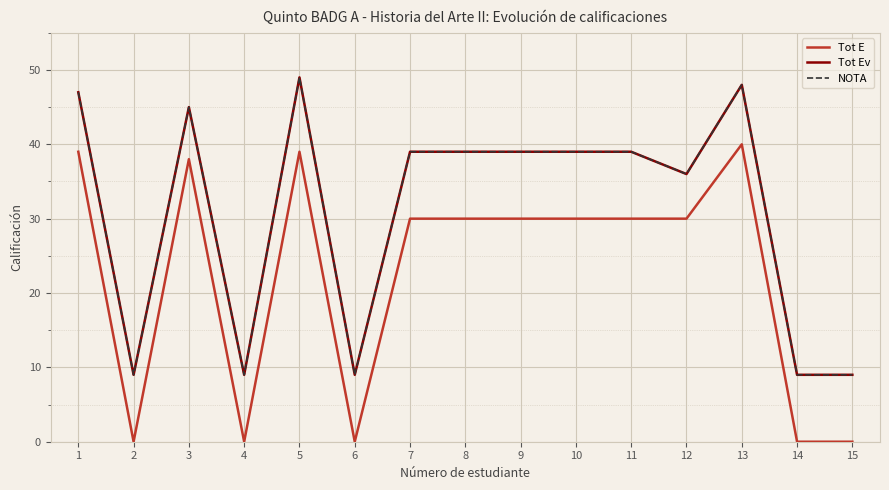

Reading left to right, extract all data points from this chart.

Tot E: 1=39	2=0	3=38	4=0	5=39	6=0	7=30	8=30	9=30	10=30	11=30	12=30	13=40	14=0	15=0
Tot Ev: 1=47	2=9	3=45	4=9	5=49	6=9	7=39	8=39	9=39	10=39	11=39	12=36	13=48	14=9	15=9
NOTA: 1=47	2=9	3=45	4=9	5=49	6=9	7=39	8=39	9=39	10=39	11=39	12=36	13=48	14=9	15=9